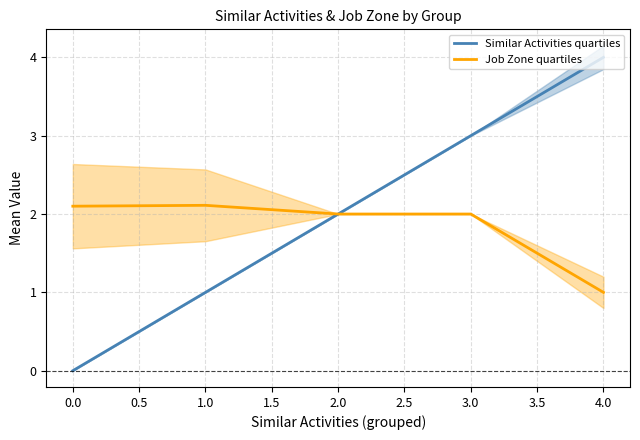

Is this an area chart (filled region under the line)?

No